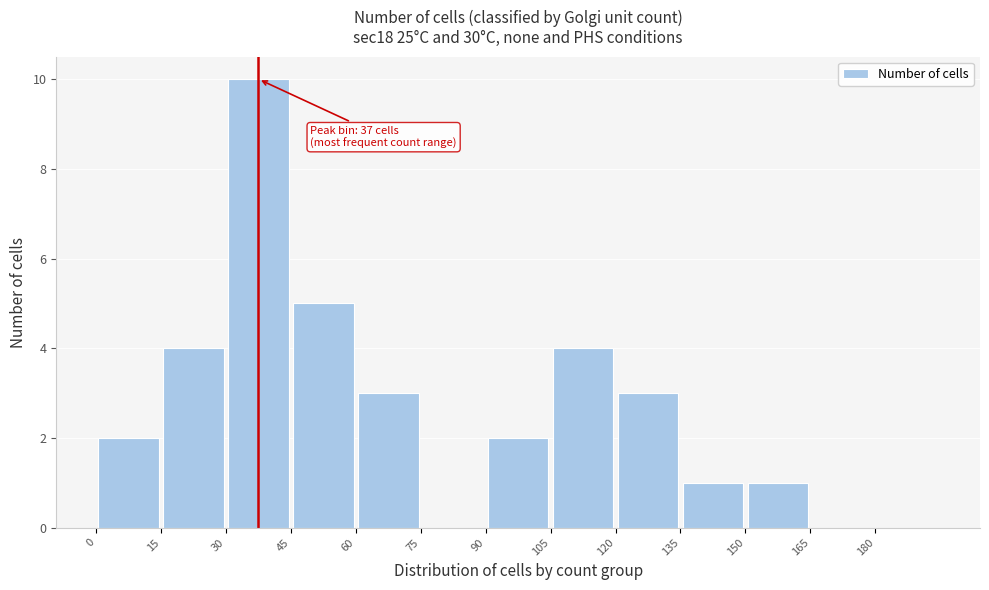

Over which range of the x-axis is the bar tallest?

30 to 45